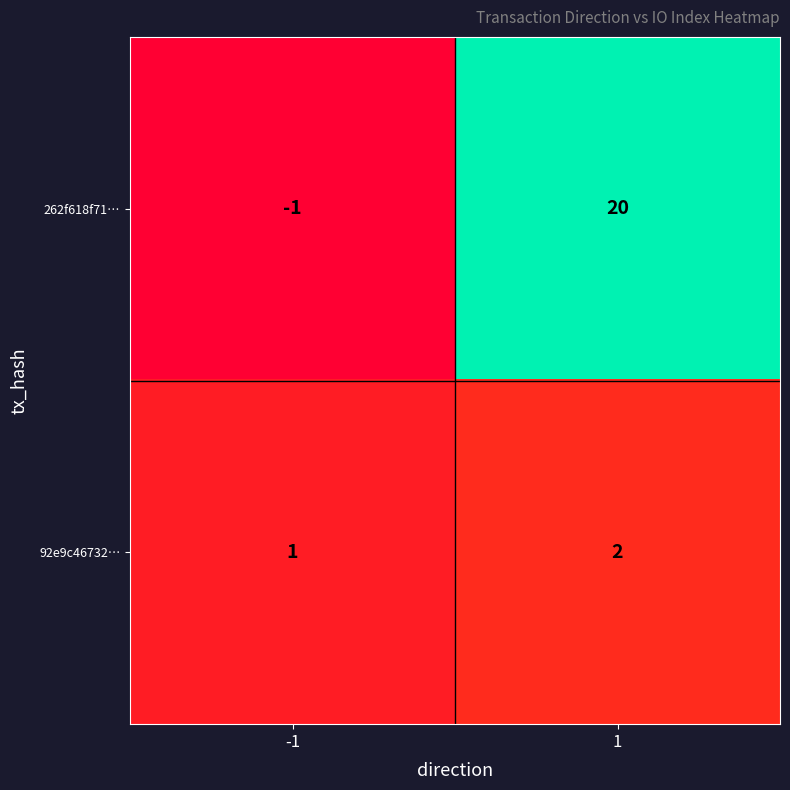

The value of 92e9c46732… at 1 is 2. True or false?

True